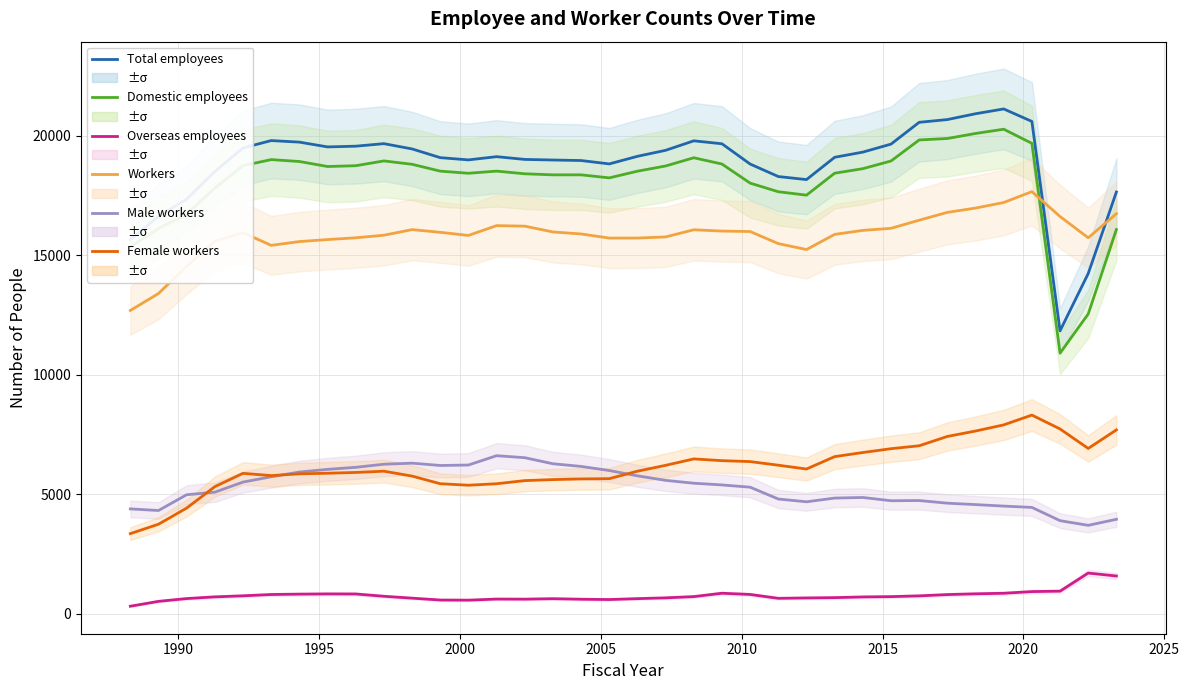

List the series in order of their peak value, highest first.

Total employees, Domestic employees, Workers, Female workers, Male workers, Overseas employees